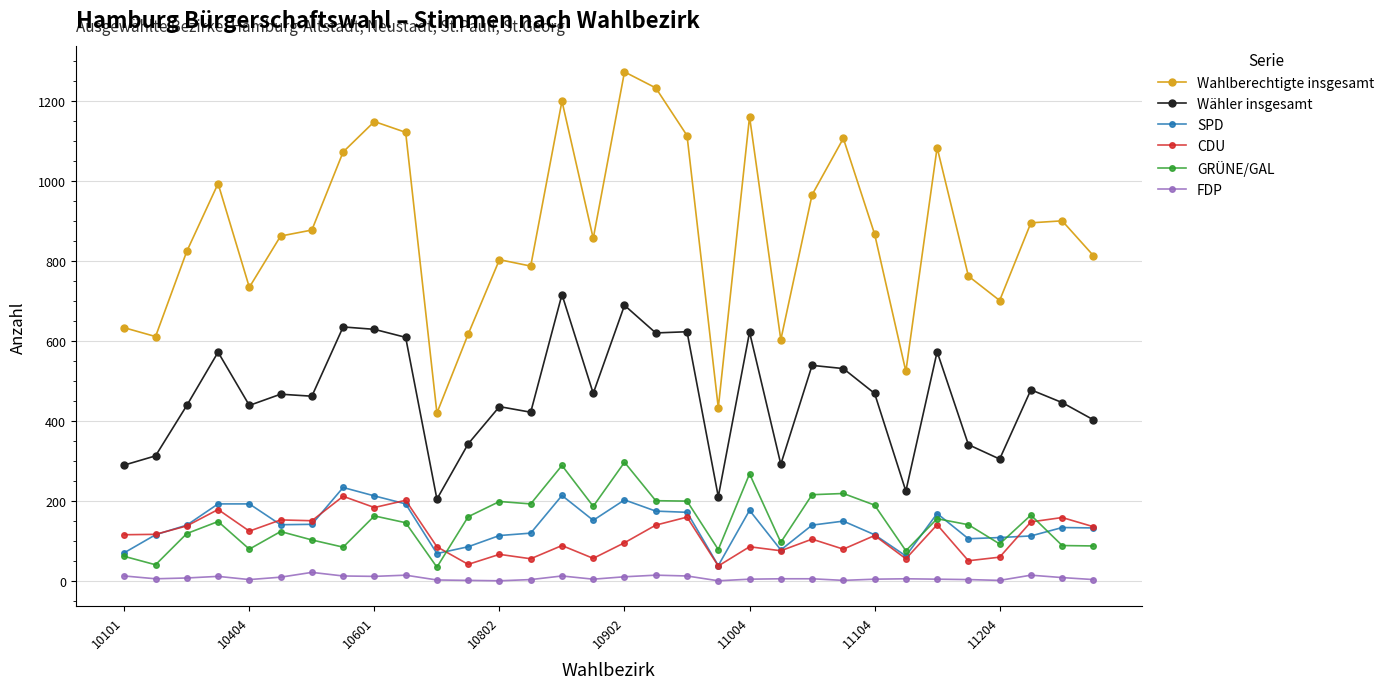

True or false: SPD and Wahlberechtigte insgesamt intersect in this chart.

False